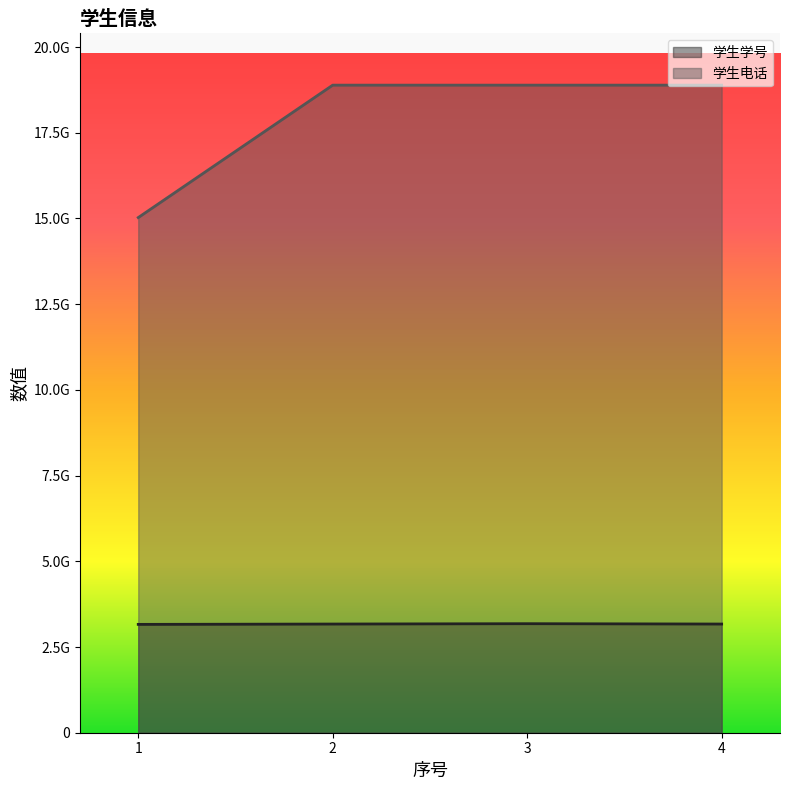

Which has a higher value, 4 or 2?

2